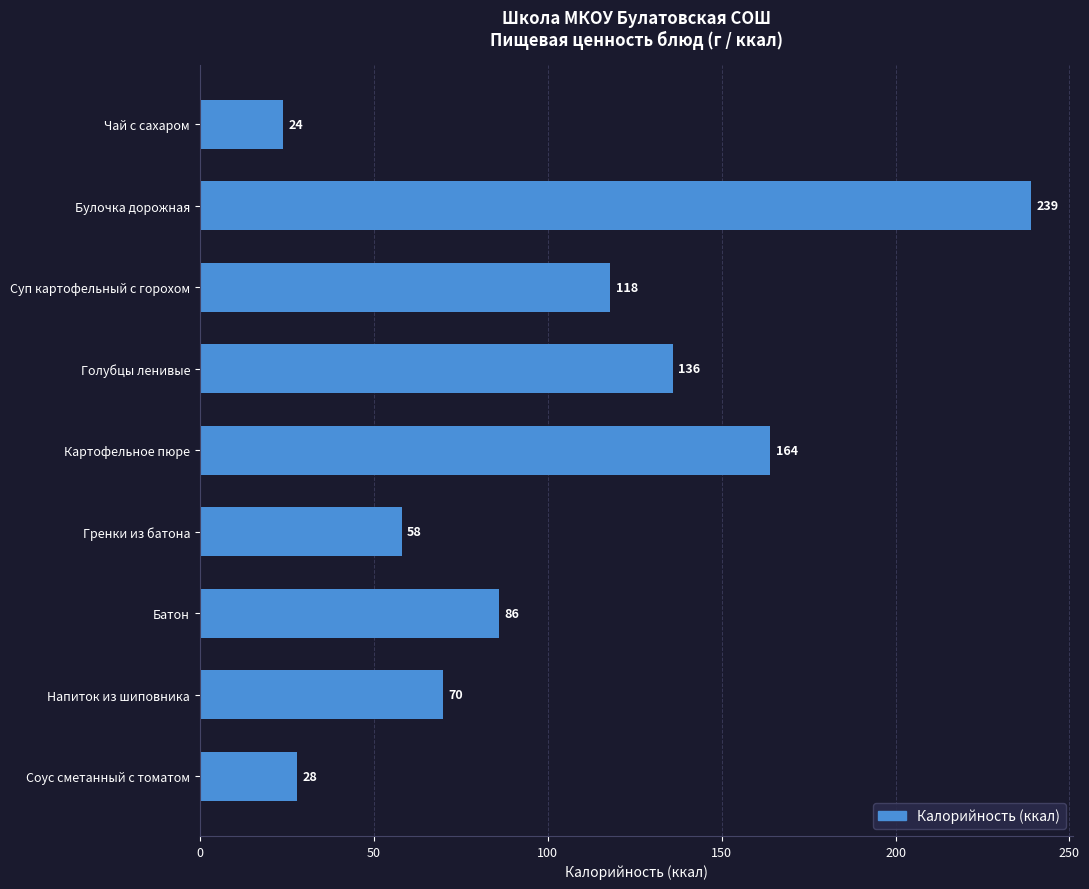

What is the greatest value displayed?

239